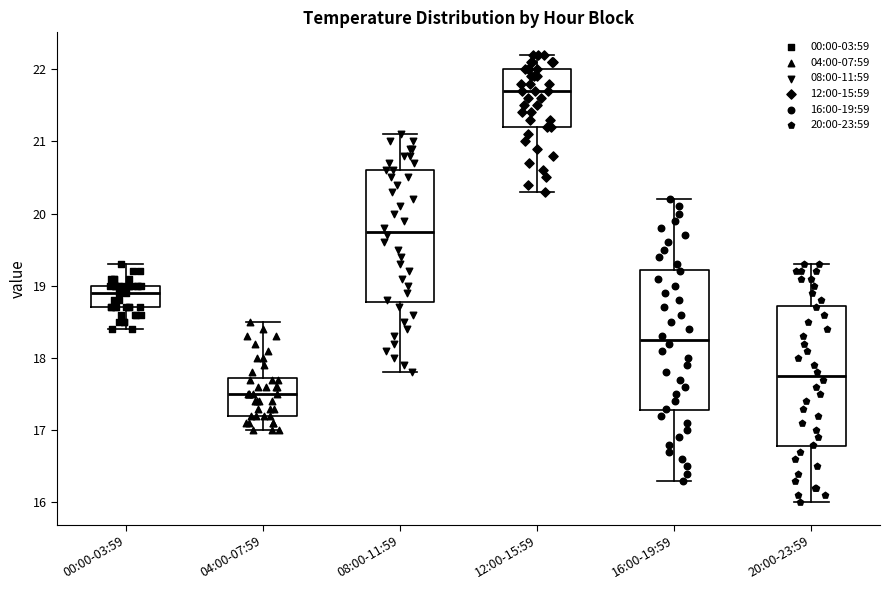

Reading left to right, transcribe this box plot: for each box, give where its median line is, the range the box spans, and where its two whiskers end, as read against the y-axis. The values are not printed on the chart, so give them approximately, as read against the axis.

00:00-03:59: median 18.9, box 18.7 to 19.0, whiskers 18.4 to 19.3
04:00-07:59: median 17.5, box 17.2 to 17.7, whiskers 17.0 to 18.5
08:00-11:59: median 19.8, box 18.8 to 20.6, whiskers 17.8 to 21.1
12:00-15:59: median 21.7, box 21.2 to 22.0, whiskers 20.3 to 22.2
16:00-19:59: median 18.3, box 17.3 to 19.2, whiskers 16.3 to 20.2
20:00-23:59: median 17.8, box 16.8 to 18.7, whiskers 16.0 to 19.3